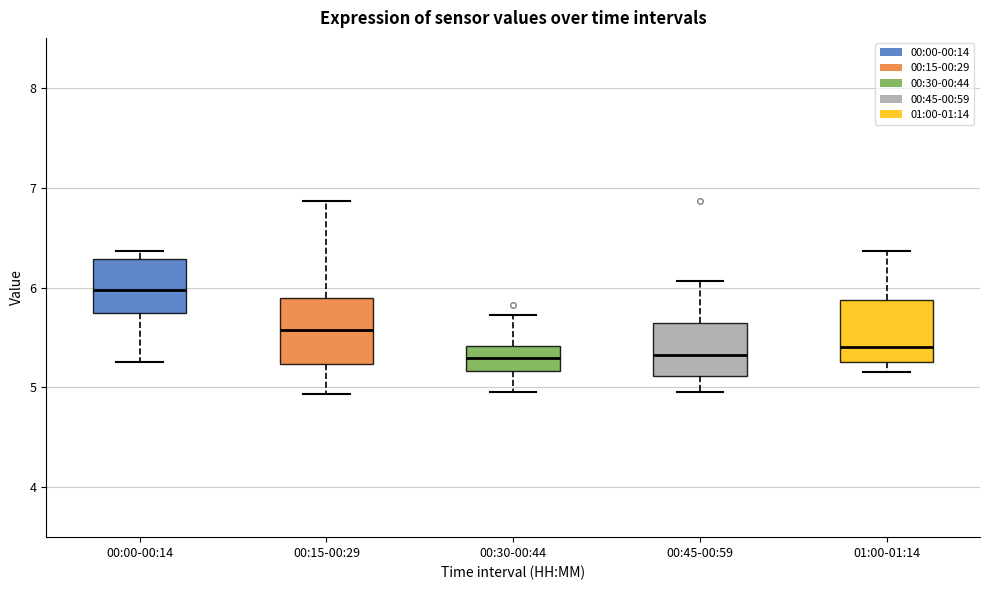

Where is the upper edge of the box for 00:00-00:14 on the y-axis? The values are not printed on the chart, so give them approximately, as read against the axis.

6.3